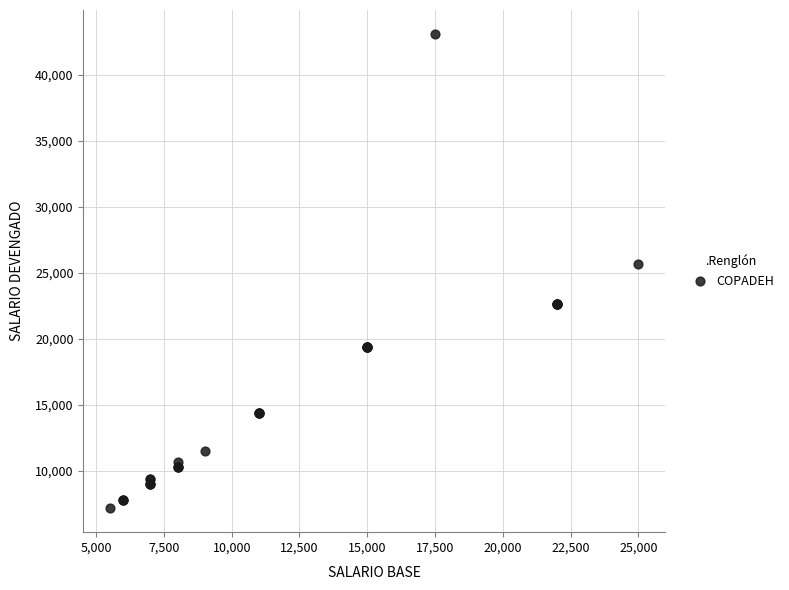

What Y value in the scatter plot is closest to 25125?

25625